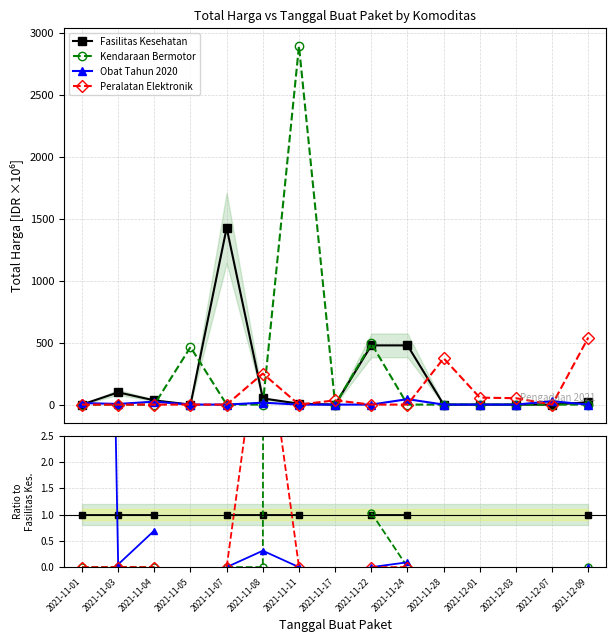

After their last crossing, which series has the higher values: Kendaraan Bermotor or Fasilitas Kesehatan?

Fasilitas Kesehatan